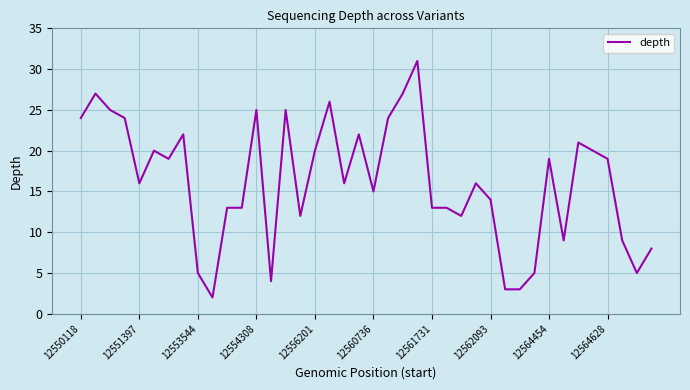

Does the chart have visible grid lines?

Yes